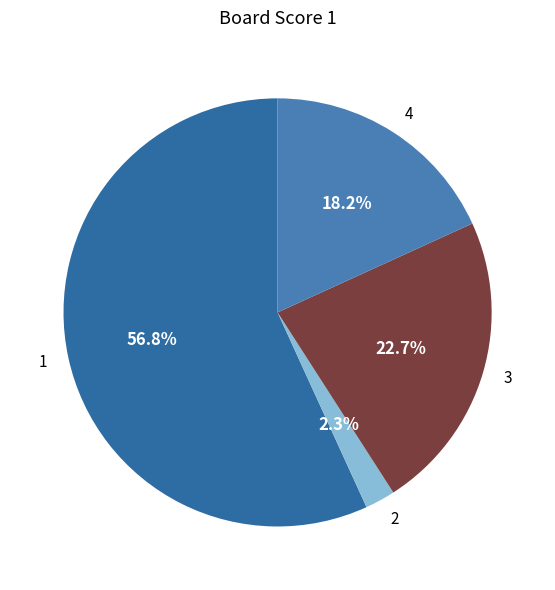

How many segments does this pie chart have?

4